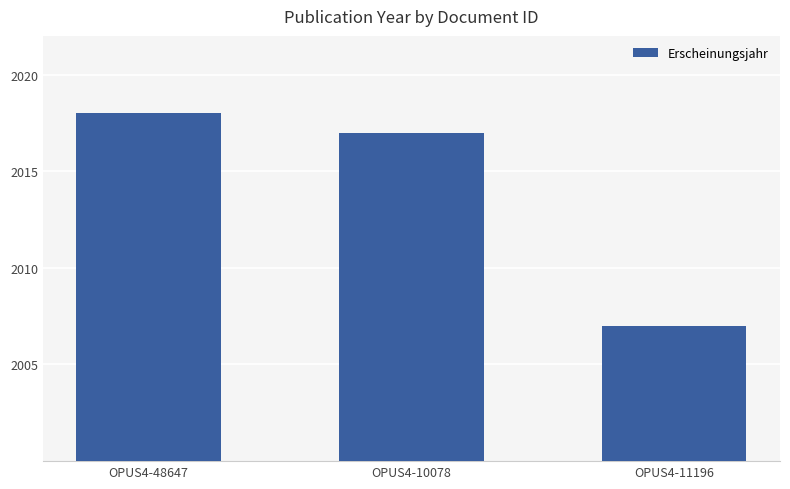

Count the number of data series in this chart.

1